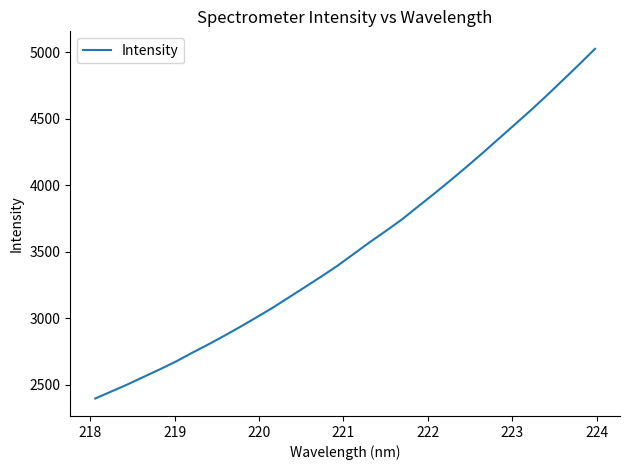

What is the difference between the maximum and minimum values?

2630.4